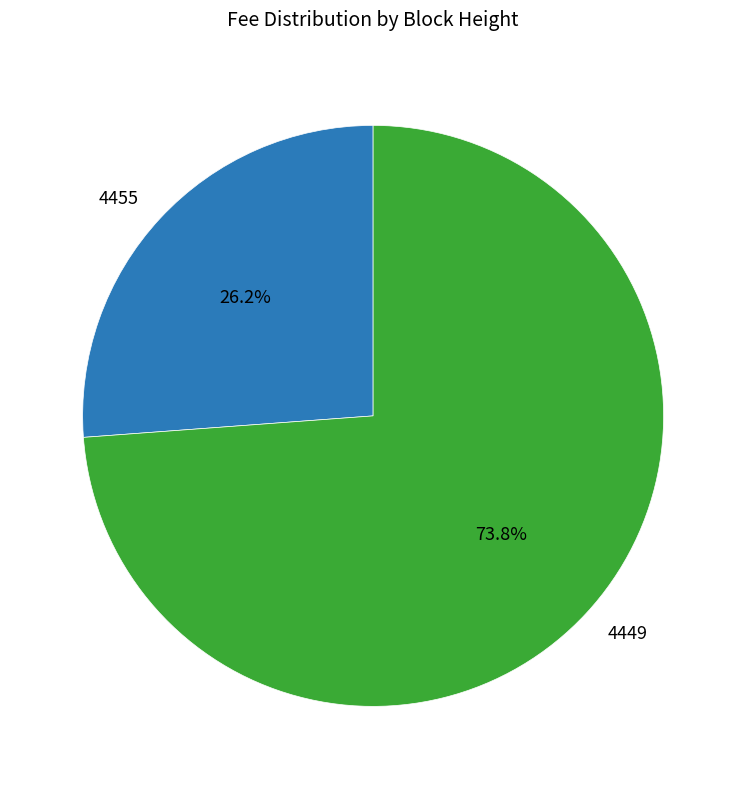

To the nearest percent, what percentage of the pie is 4455?

26%